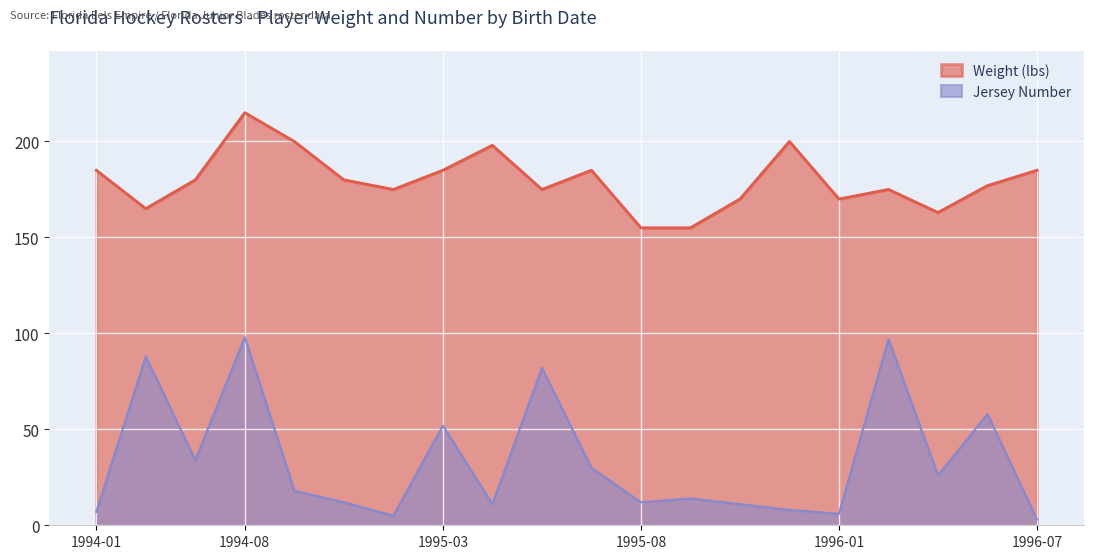

What is the value of the Weight point at the 1st from the left?

185